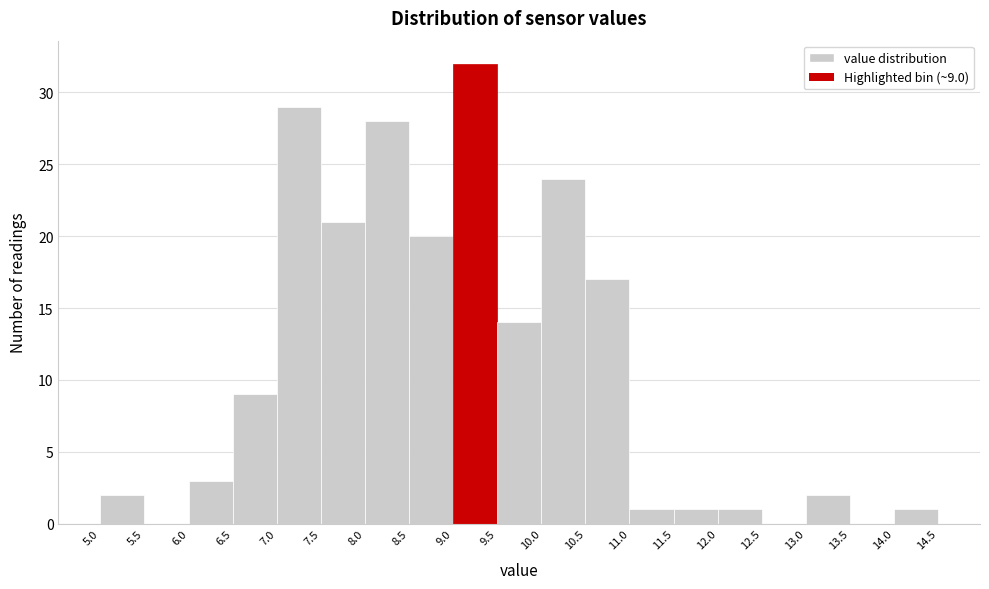

Which range on the x-axis has the tallest bar?

9.0 to 9.5